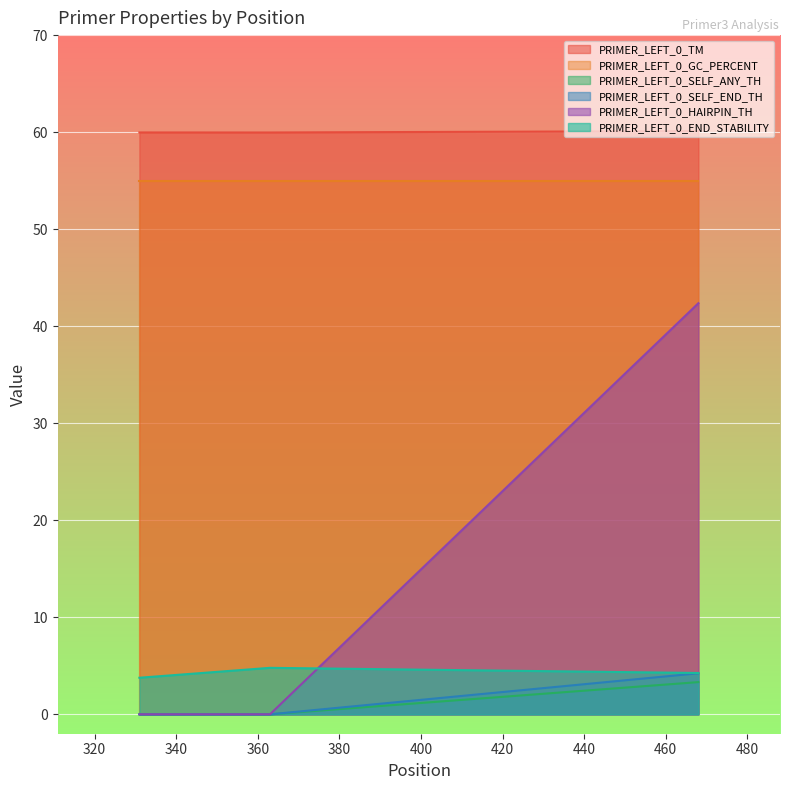

Is the value of PRIMER_LEFT_0_HAIRPIN_TH at 468 greater than the value of PRIMER_LEFT_0_SELF_END_TH at 331?

Yes